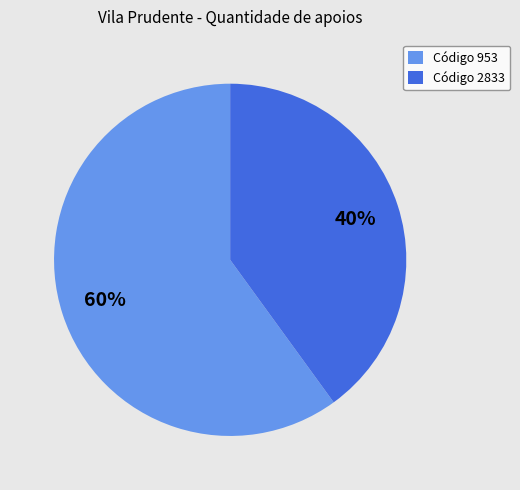

Is the sum of Código 2833 and Código 953 greater than half?

Yes